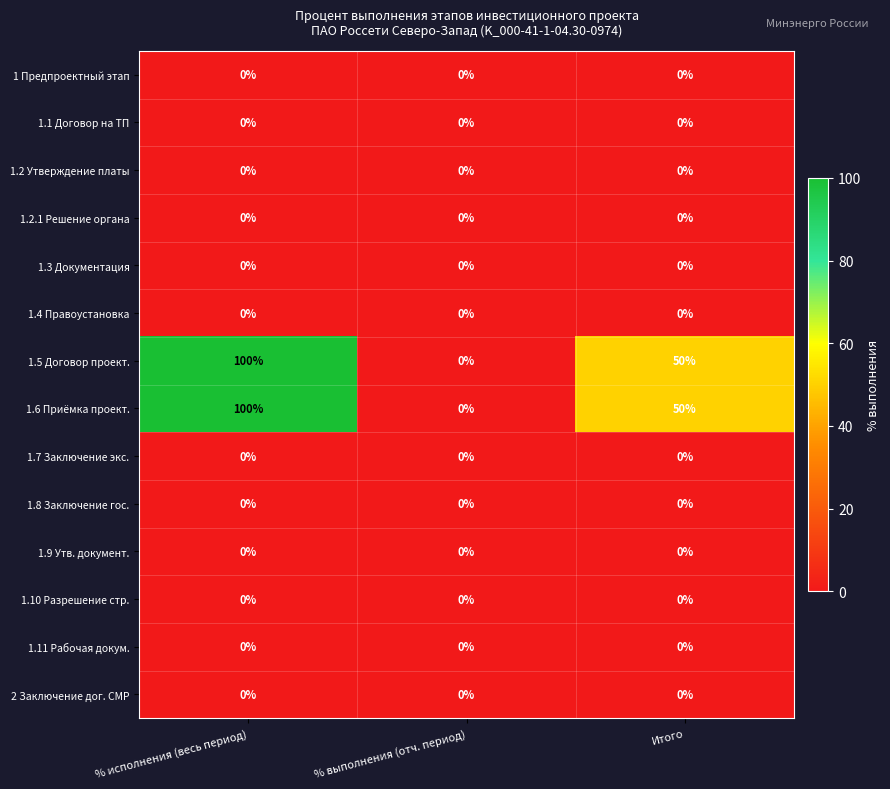

What is the difference between the highest and lowest values at % исполнения (весь период)?

100